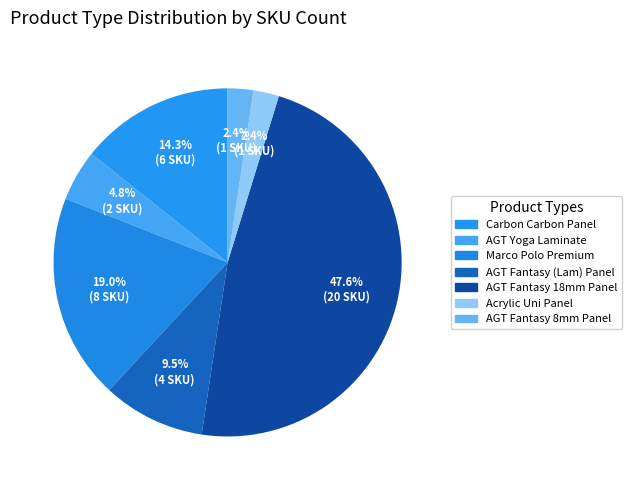

How many slices are in this pie chart?

7